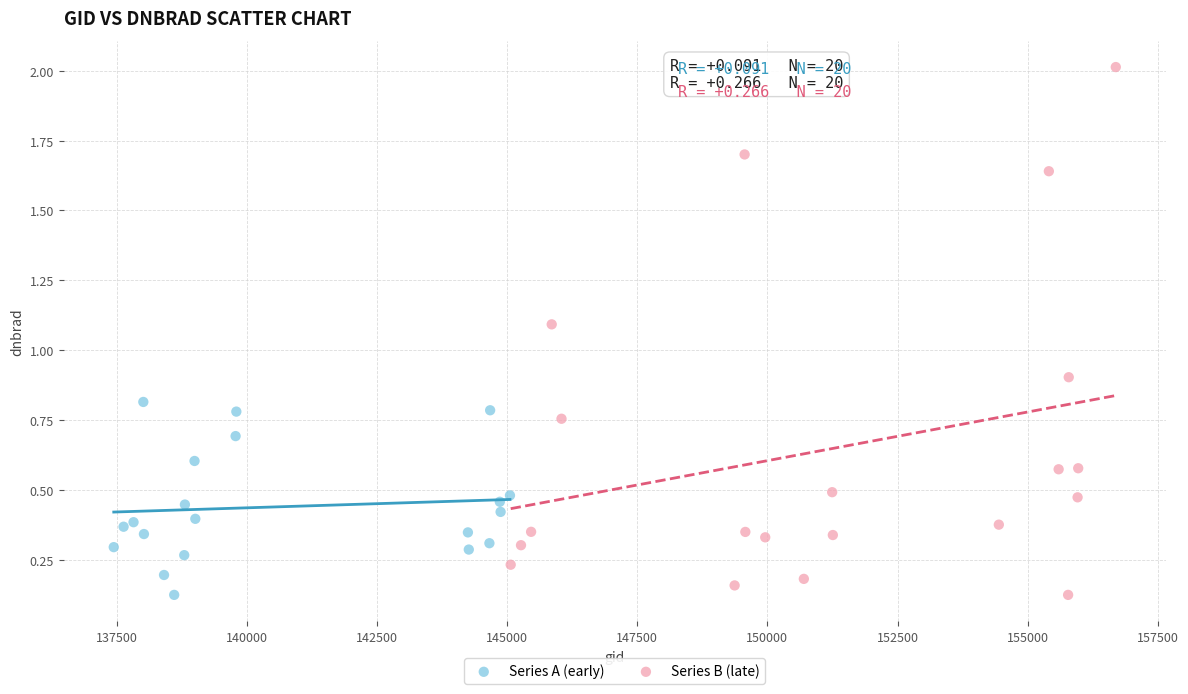

Which series reaches the maximum Y coordinate?

Series B (late)